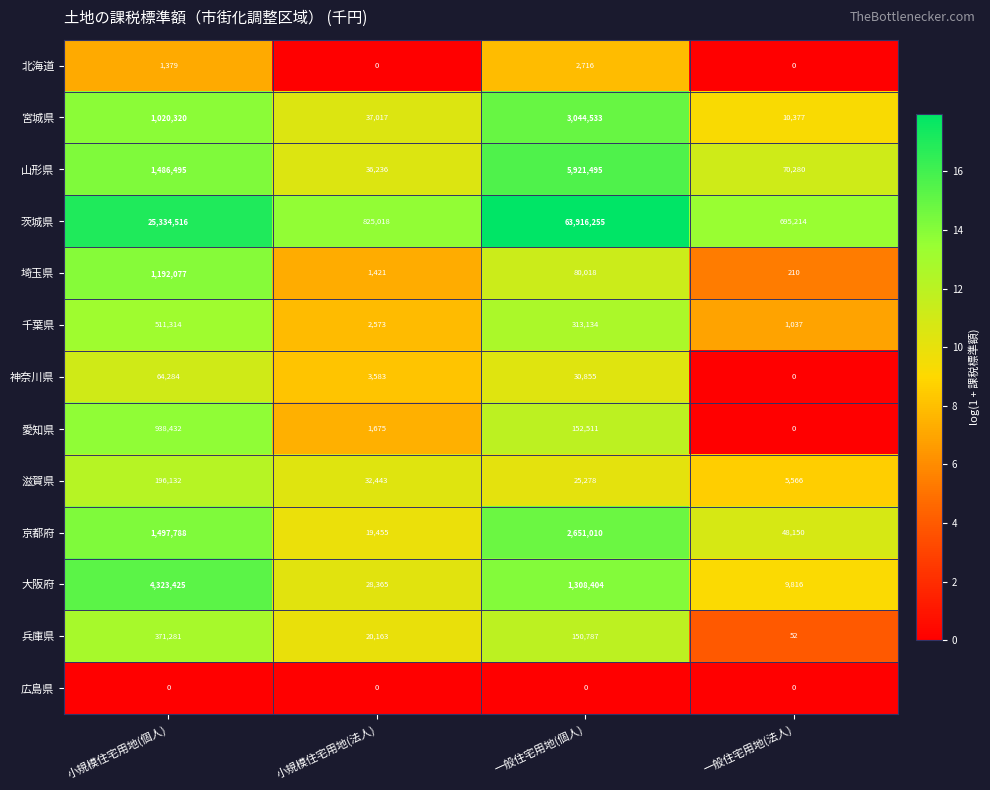

What is the maximum value for 茨城県?

63916255